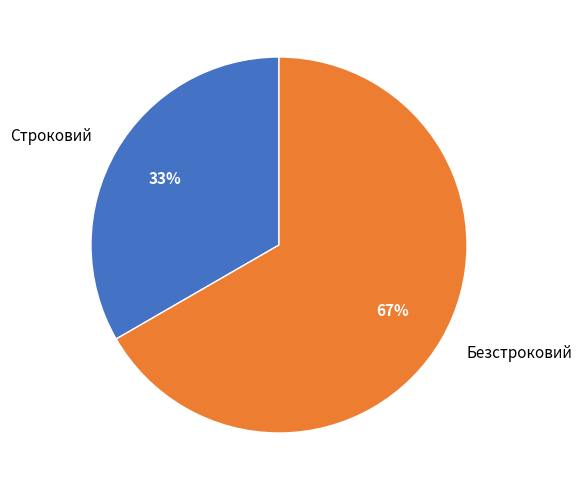

Do Безстроковий and Строковий together represent more than half of the pie?

Yes